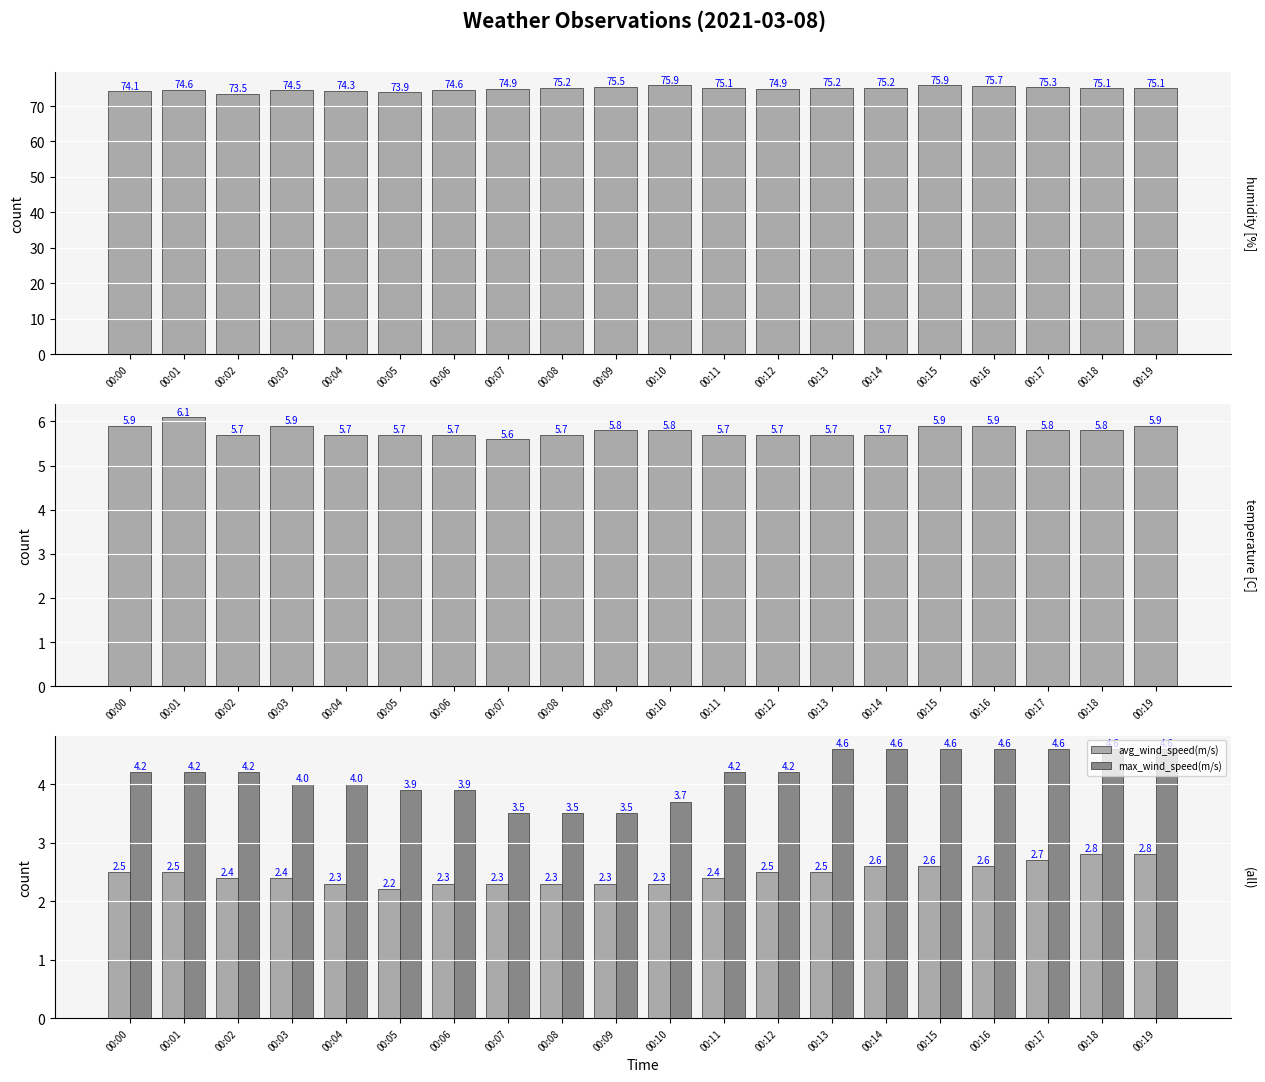

Reading right to left, list all the values displayed in this chart.

humidity(%): 75.1	75.1	75.3	75.7	75.9	75.2	75.2	74.9	75.1	75.9	75.5	75.2	74.9	74.6	73.9	74.3	74.5	73.5	74.6	74.1
temperature(C): 5.9	5.8	5.8	5.9	5.9	5.7	5.7	5.7	5.7	5.8	5.8	5.7	5.6	5.7	5.7	5.7	5.9	5.7	6.1	5.9
avg_wind_speed(m/s): 2.8	2.8	2.7	2.6	2.6	2.6	2.5	2.5	2.4	2.3	2.3	2.3	2.3	2.3	2.2	2.3	2.4	2.4	2.5	2.5
max_wind_speed(m/s): 4.6	4.6	4.6	4.6	4.6	4.6	4.6	4.2	4.2	3.7	3.5	3.5	3.5	3.9	3.9	4.0	4.0	4.2	4.2	4.2